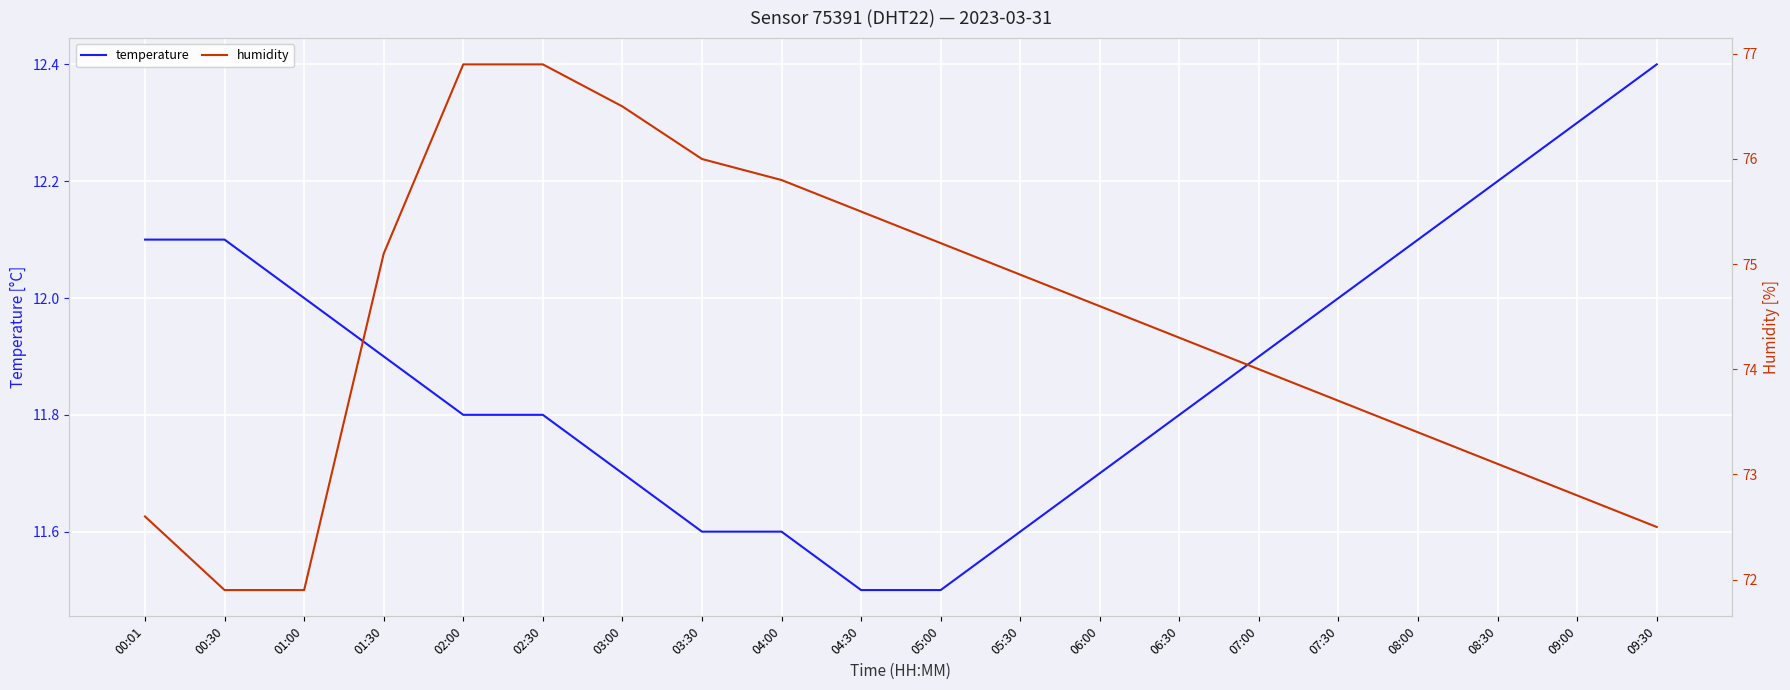

Which series has the largest total across all categories?

humidity